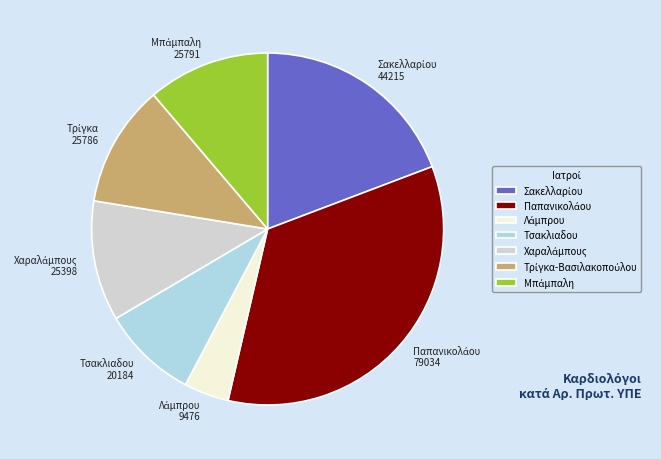

Is there a majority slice in this chart?

No